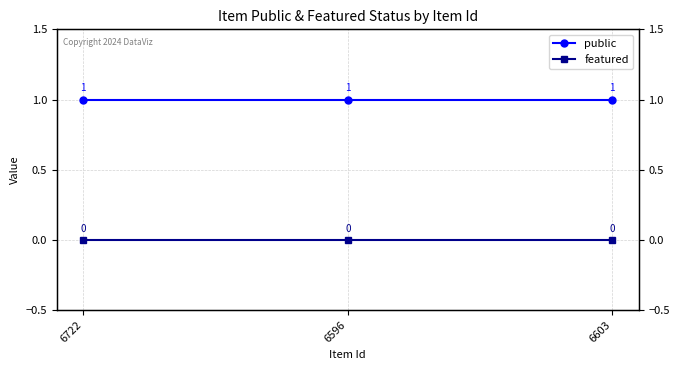

Between 6596 and 6722, which is larger?

6596